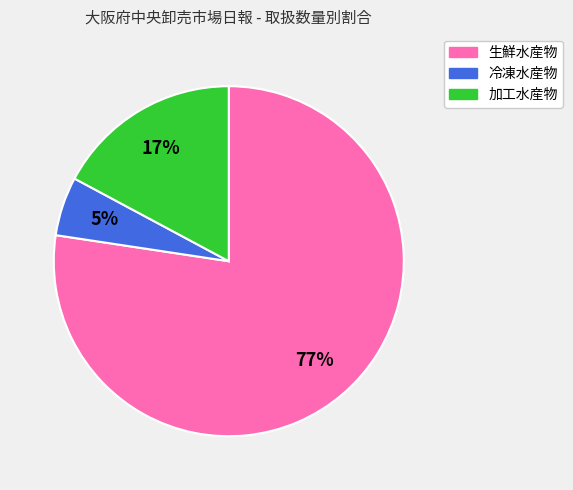

Rank the categories by value from lowest to highest.

冷凍水産物, 加工水産物, 生鮮水産物